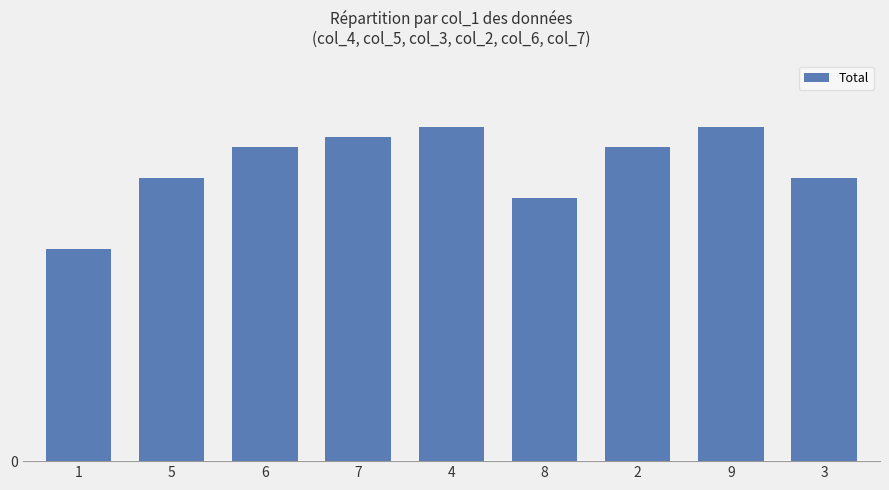

What is the ratio of the value at 2 to the value at 4?

0.9